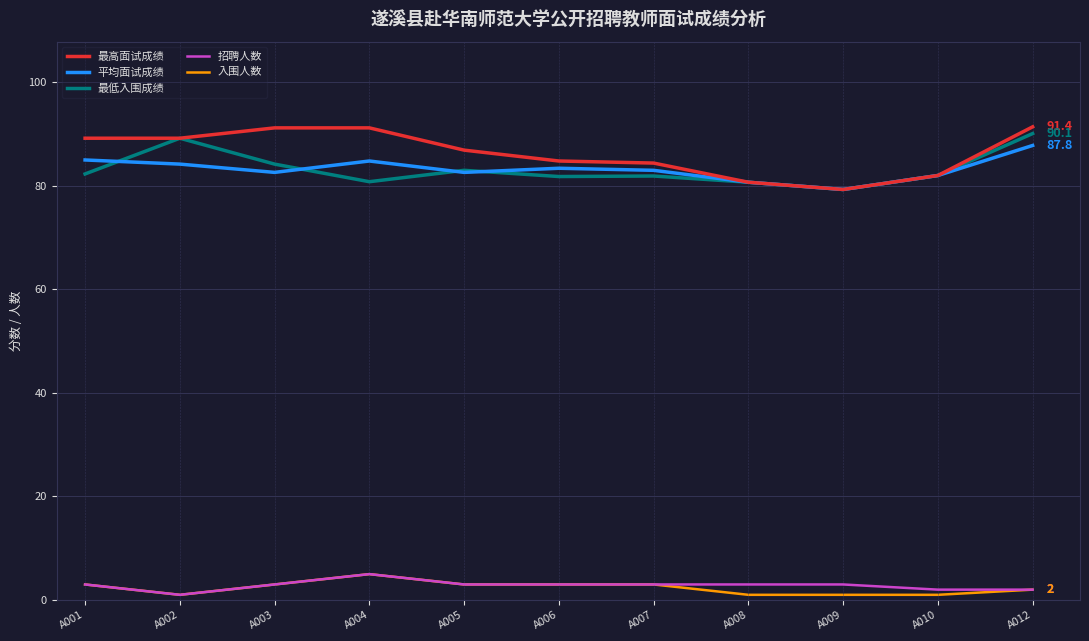

True or false: 入围人数 and 最高面试成绩 intersect in this chart.

False